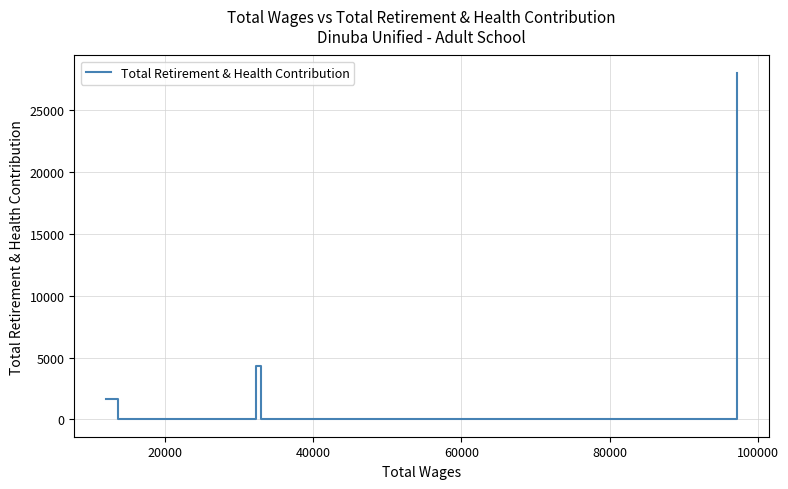

What is the difference between the maximum and minimum values?

28042